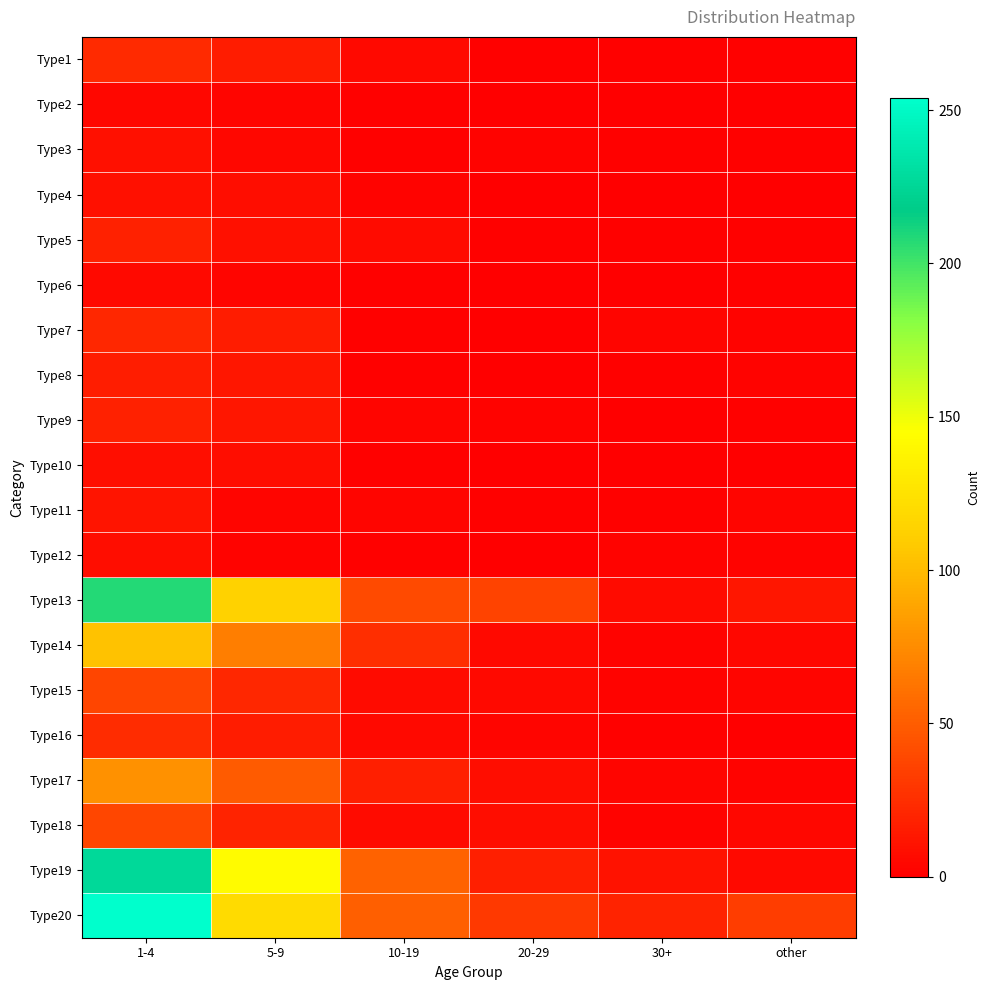

List the series in order of their peak value, highest first.

Type20, Type19, Type13, Type14, Type17, Type18, Type15, Type16, Type1, Type7, Type5, Type9, Type8, Type11, Type3, Type4, Type10, Type12, Type6, Type2